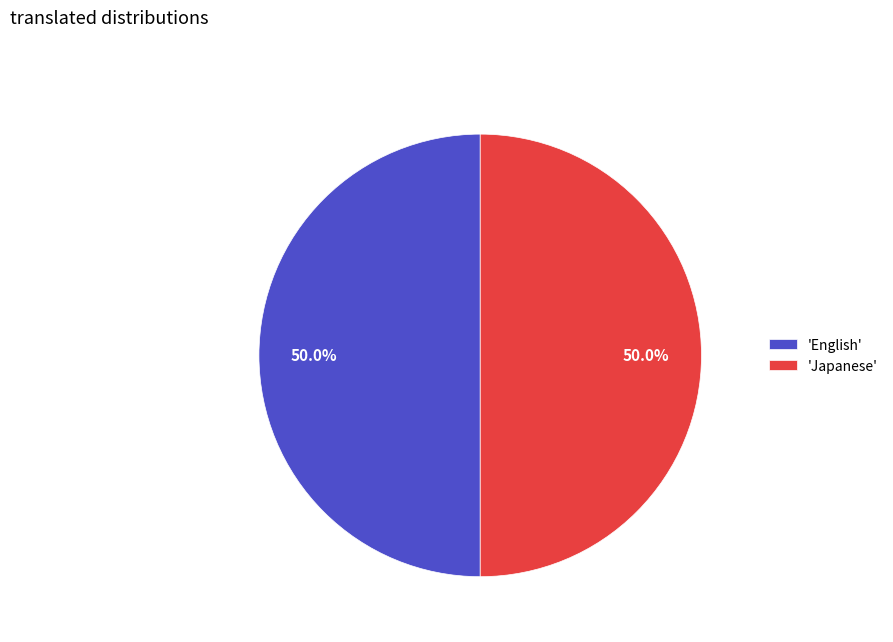

What is the total percentage of 'English' and 'Japanese'?

100.0%